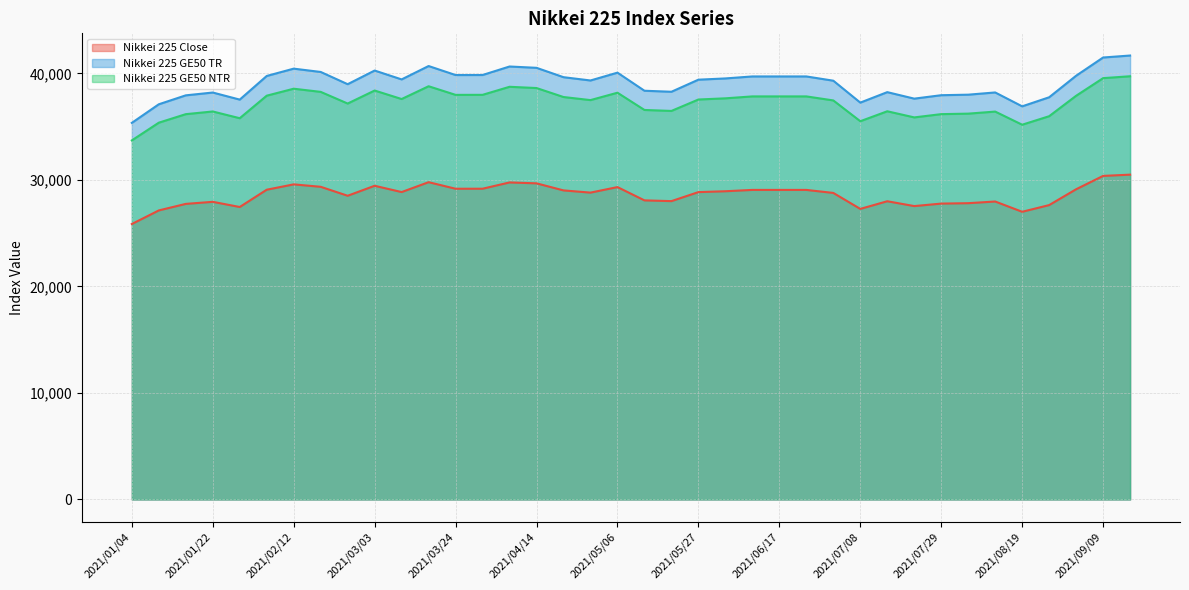

What is the average value of the Nikkei 225 Close series?

28599.0